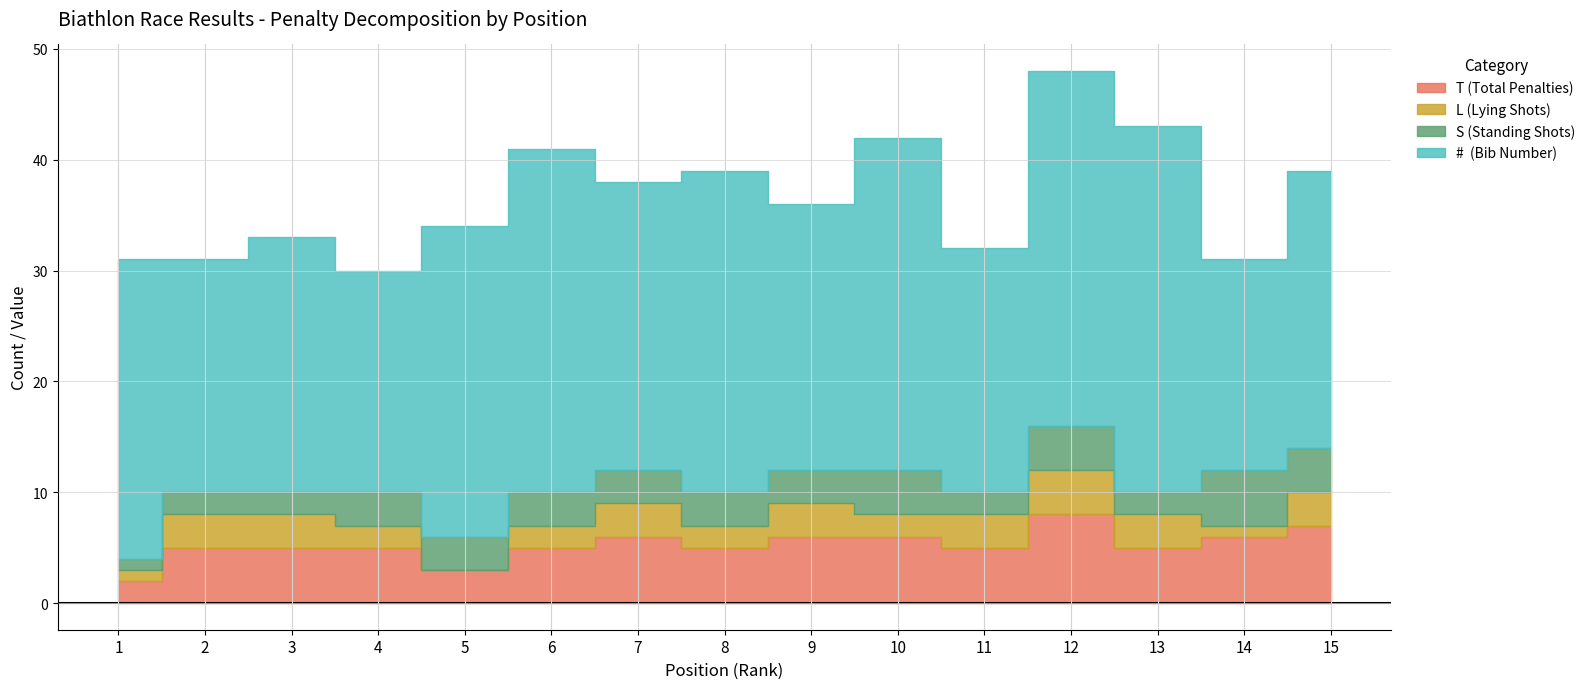

Reading left to right, transcribe all the data shown in this chart.

T (Total Penalties): 1=2	2=5	3=5	4=5	5=3	6=5	7=6	8=5	9=6	10=6	11=5	12=8	13=5	14=6	15=7
L (Lying Shots): 1=1	2=3	3=3	4=2	5=0	6=2	7=3	8=2	9=3	10=2	11=3	12=4	13=3	14=1	15=3
S (Standing Shots): 1=1	2=2	3=2	4=3	5=3	6=3	7=3	8=3	9=3	10=4	11=2	12=4	13=2	14=5	15=4
#  (Bib Number): 1=27	2=21	3=23	4=20	5=28	6=31	7=26	8=29	9=24	10=30	11=22	12=32	13=33	14=19	15=25